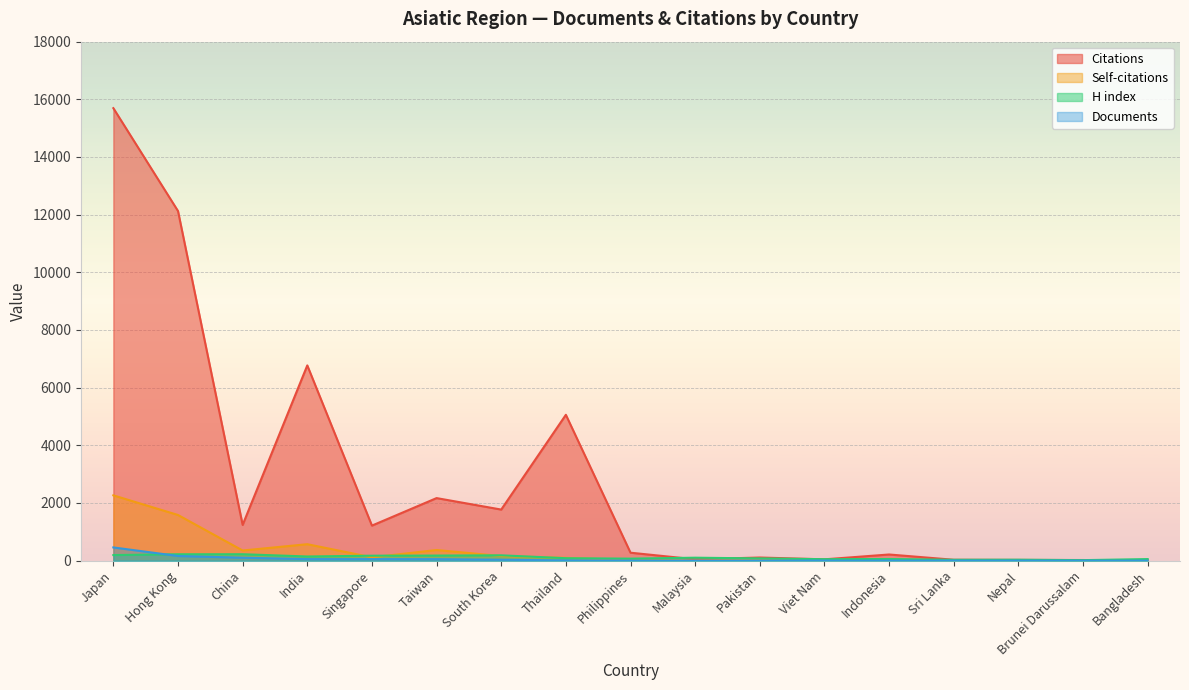

What is the maximum value for Self-citations?

2265